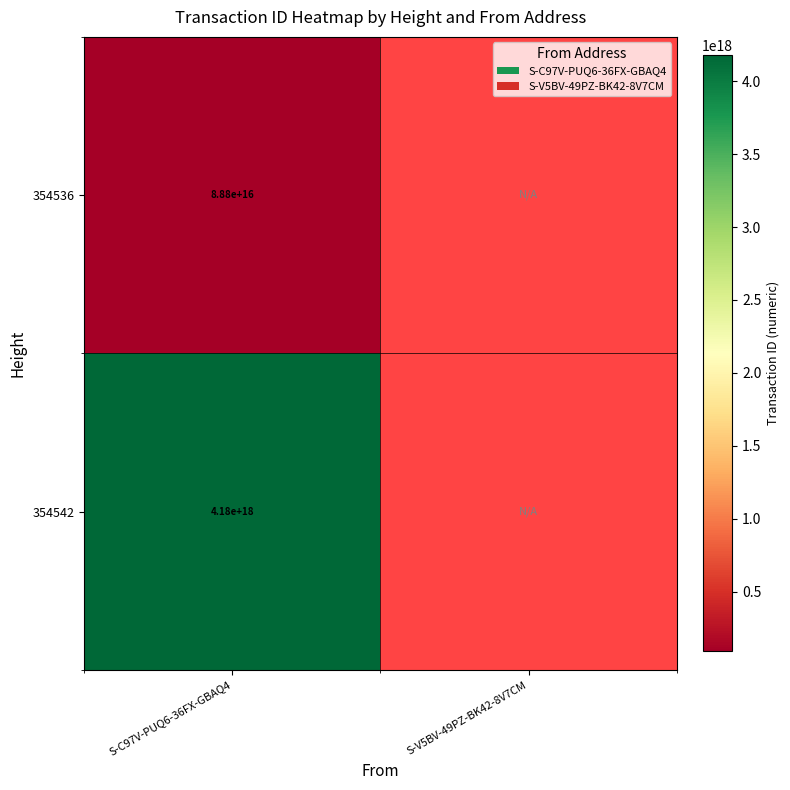

The value of 354536 at S-C97V-PUQ6-36FX-GBAQ4 is 132231693359290576.0. True or false?

False